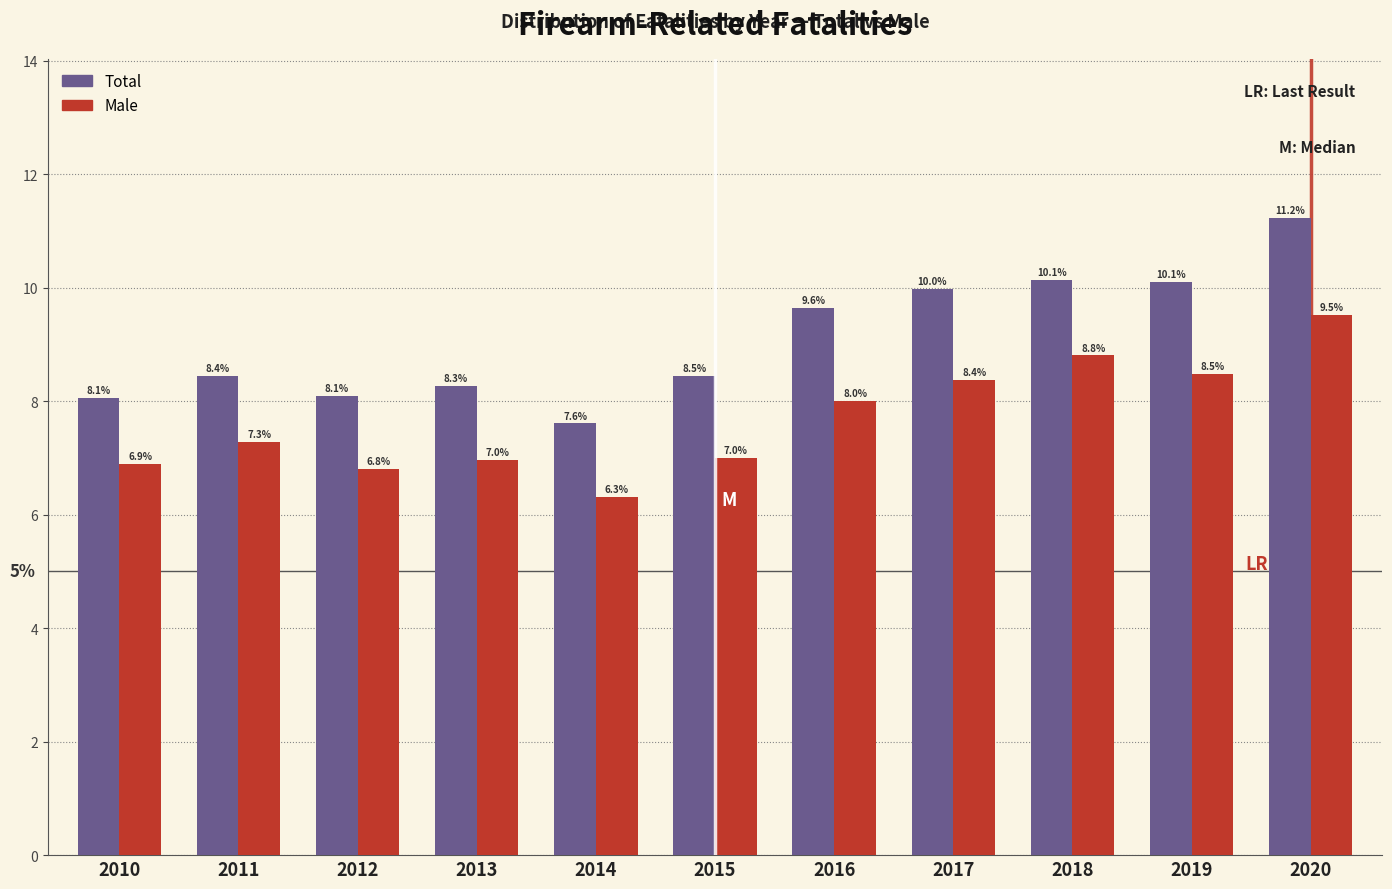

Reading left to right, extract all data points from this chart.

Total: 2010=8.1	2011=8.4	2012=8.1	2013=8.3	2014=7.6	2015=8.5	2016=9.6	2017=10.0	2018=10.1	2019=10.1	2020=11.2
Male: 2010=6.9	2011=7.3	2012=6.8	2013=7.0	2014=6.3	2015=7.0	2016=8.0	2017=8.4	2018=8.8	2019=8.5	2020=9.5